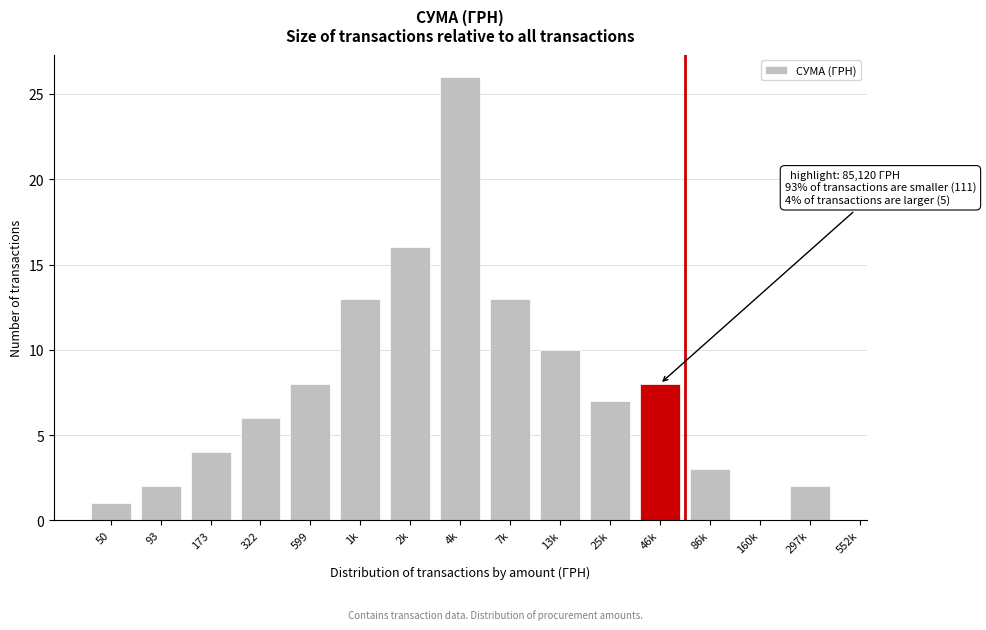

Reading right to left, what are all the values shown in this chart?

297k=2	160k=0	86k=3	46k=8	25k=7	13k=10	7k=13	4k=26	2k=16	1k=13	599=8	322=6	173=4	93=2	50=1